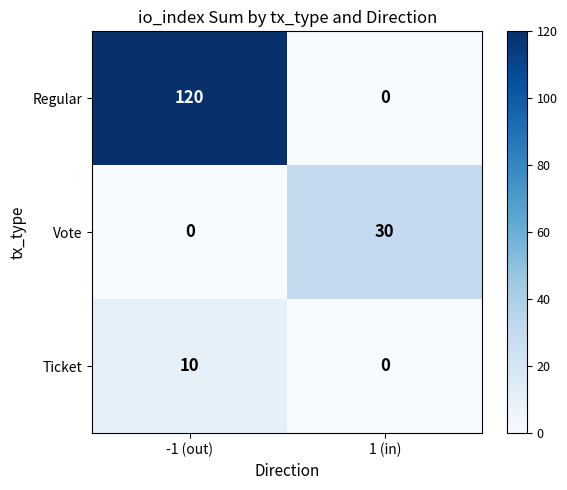

Count the number of categories in the chart.

2